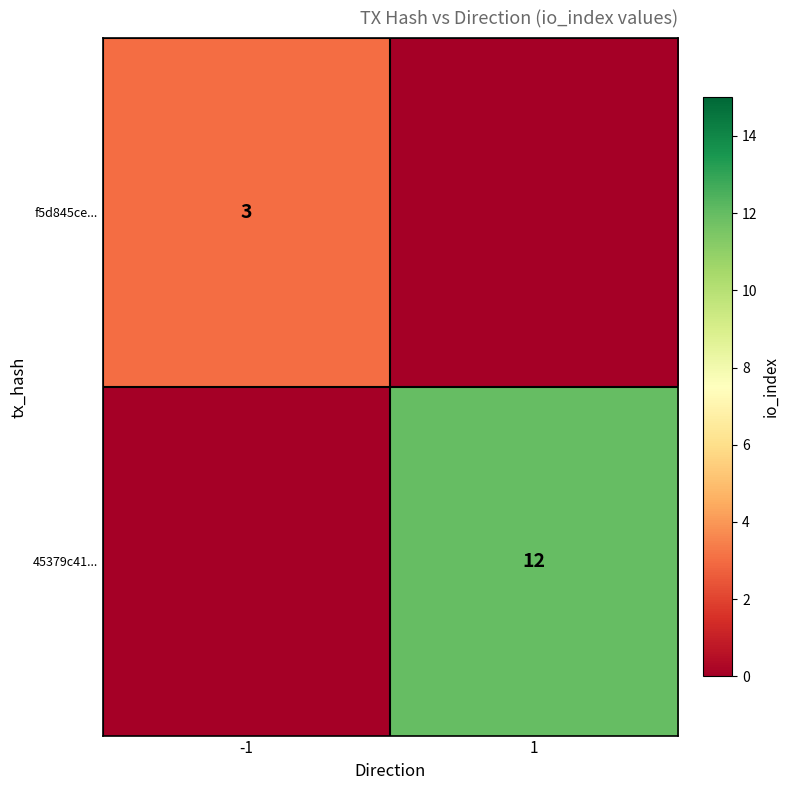

The f5d845ce... series shows 5 at -1. True or false?

False